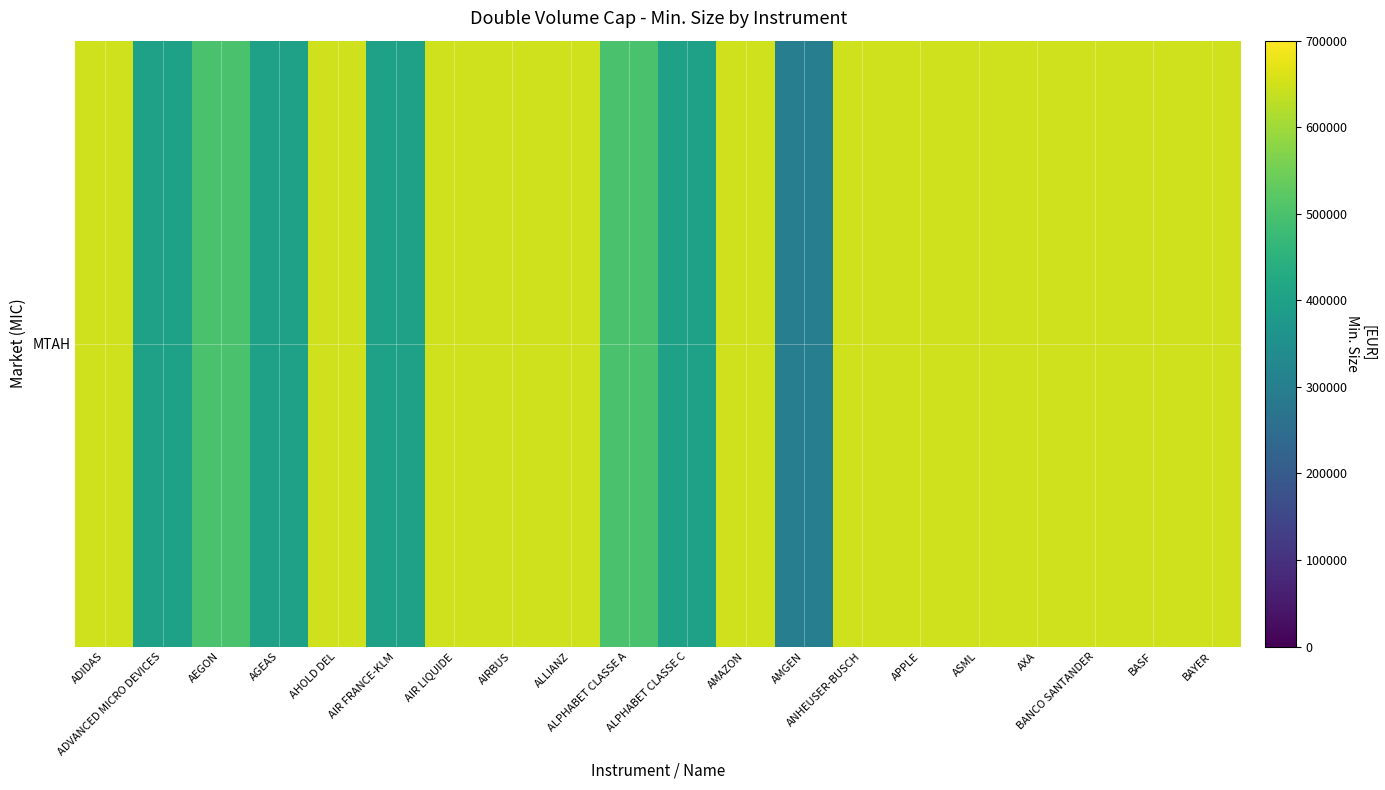

Reading left to right, transcribe all the data shown in this chart.

650000	400000	500000	400000	650000	400000	650000	650000	650000	500000	400000	650000	300000	650000	650000	650000	650000	650000	650000	650000